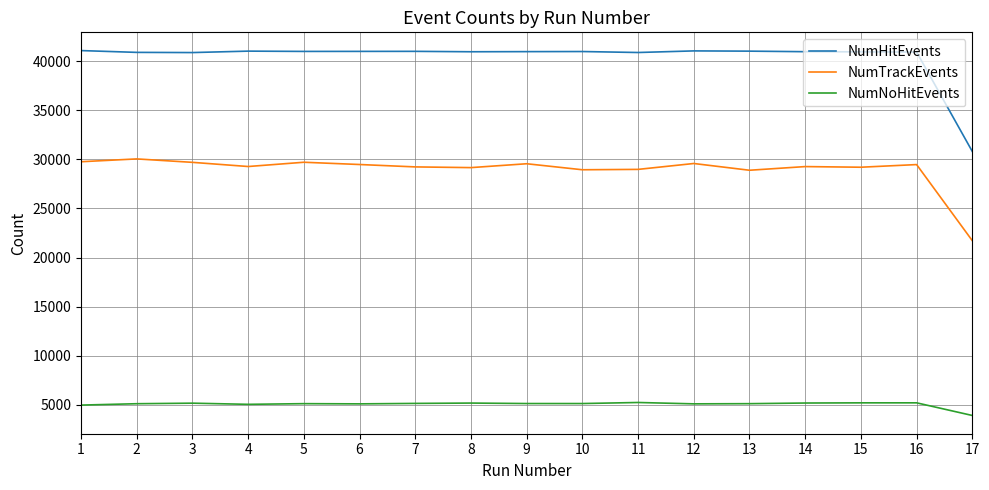

The value of NumTrackEvents at 2 is 13495. True or false?

False